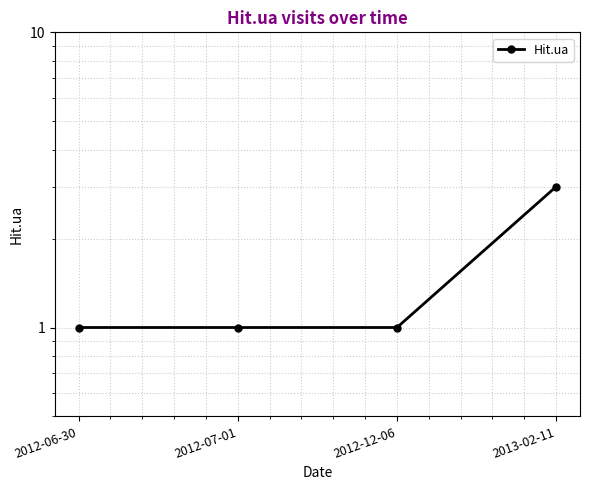

True or false: the data has more than 1 interior local peaks.

False